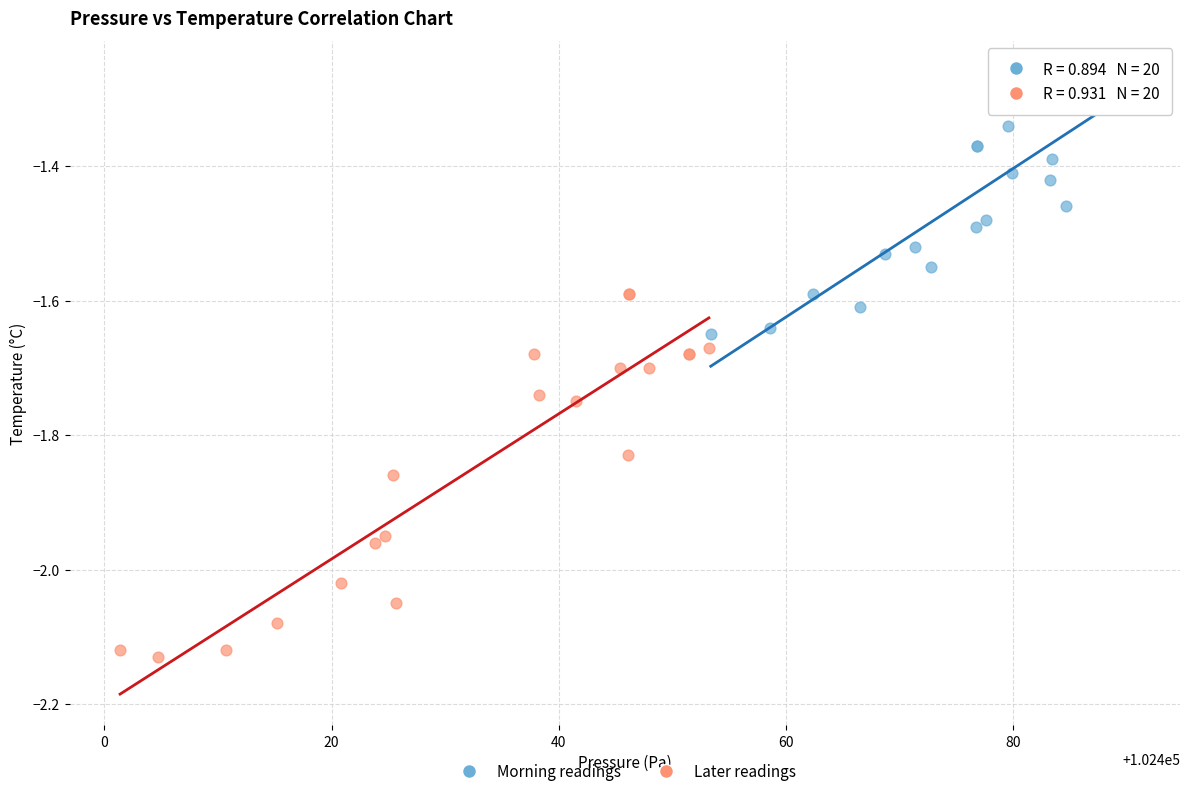

What are all the series names shown in the legend?

Morning readings, Later readings